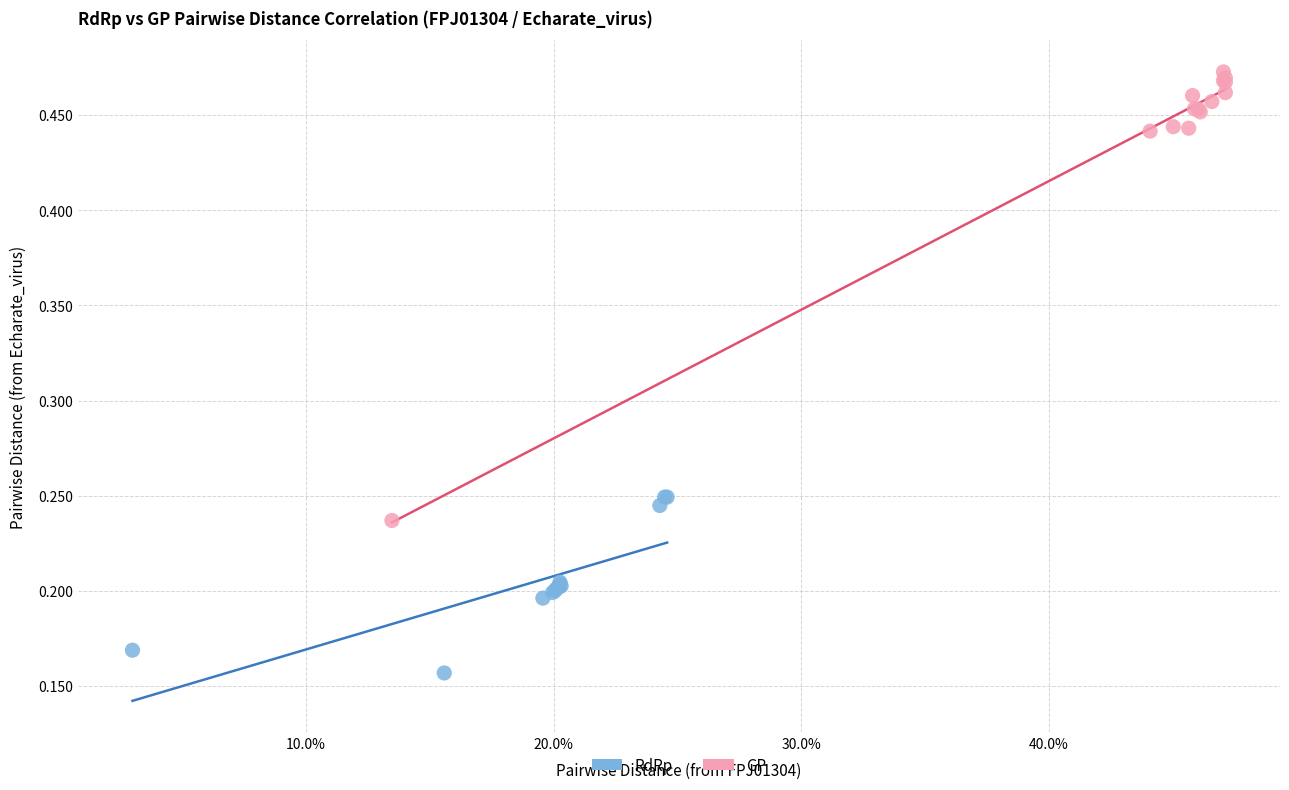

Which series has the widest spread of Y values?

GP